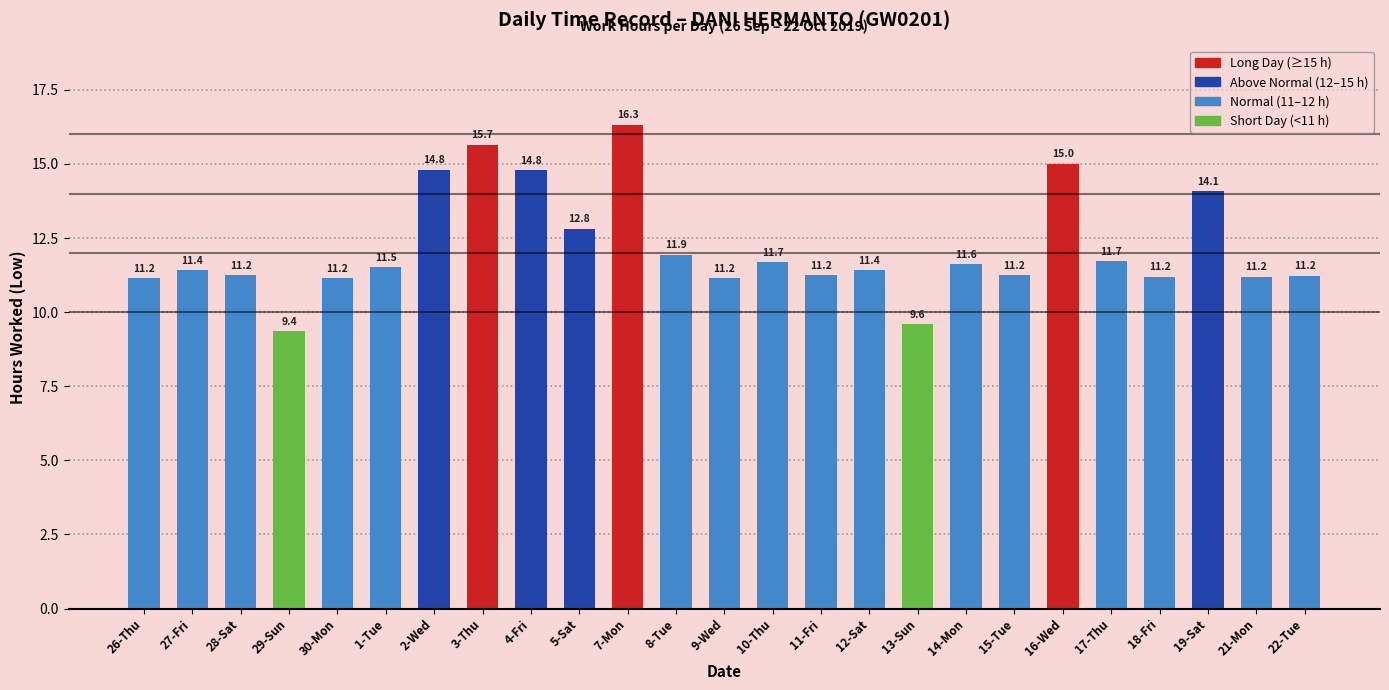

What is the maximum value shown in the chart?

16.3